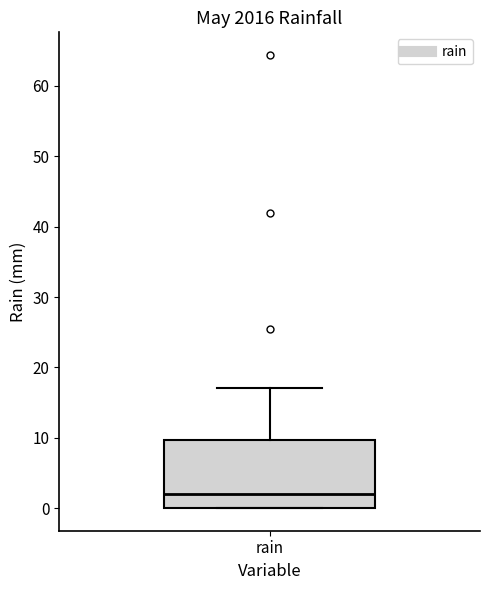

Read this box plot against the y-axis: the position of the median line, the range covered by the box, and the ends of both whiskers. The values are not printed on the chart, so give them approximately, as read against the axis.

median 2, box 0 to 10, whiskers 0 to 17